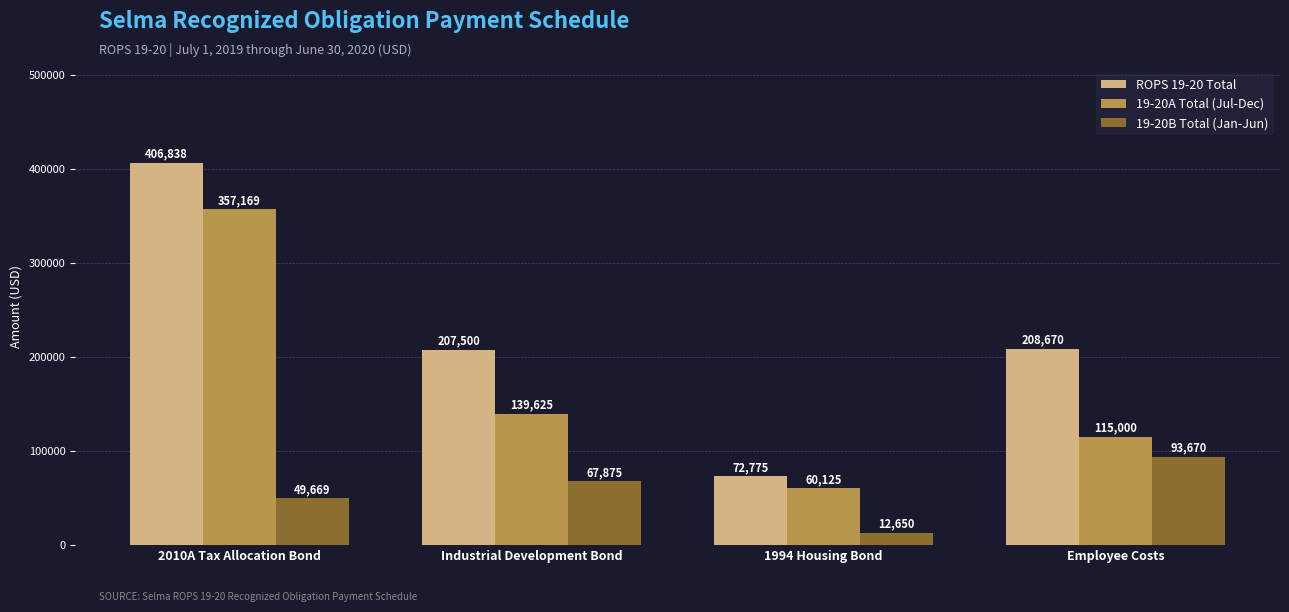

How many bars are there in total?

12